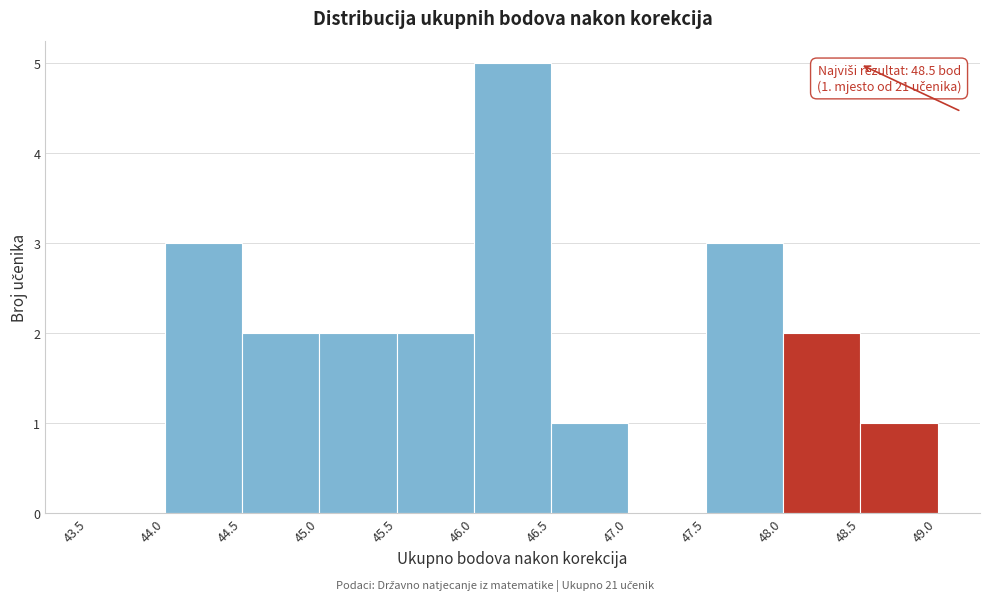

Which range on the x-axis has the tallest bar?

46.0 to 46.5